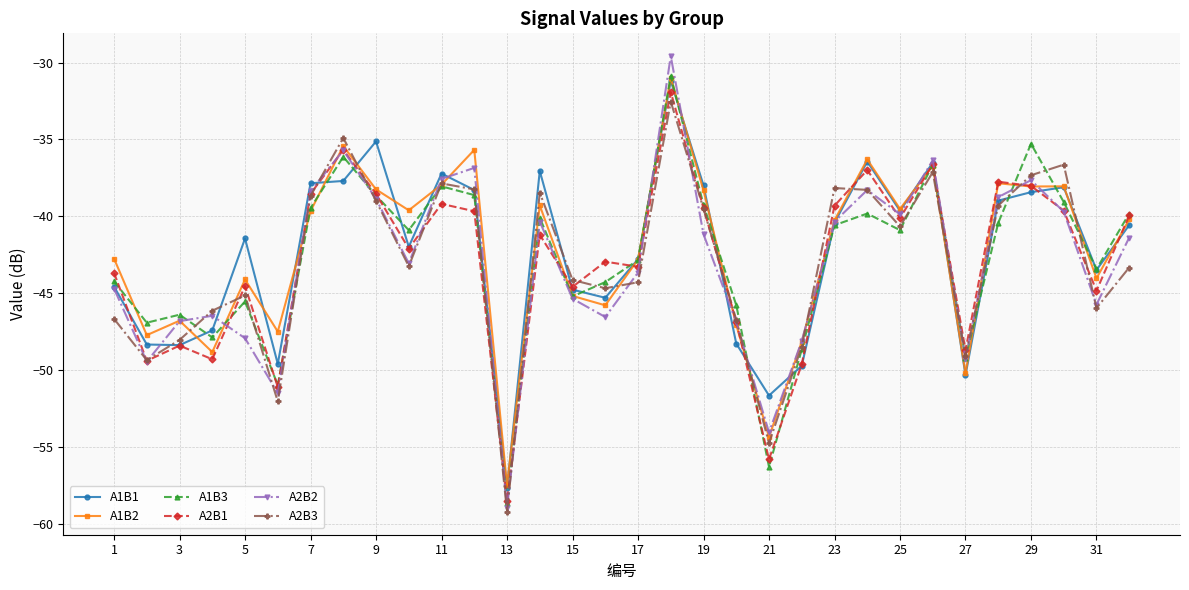

Which series has the largest range (max minus min)?

A2B2